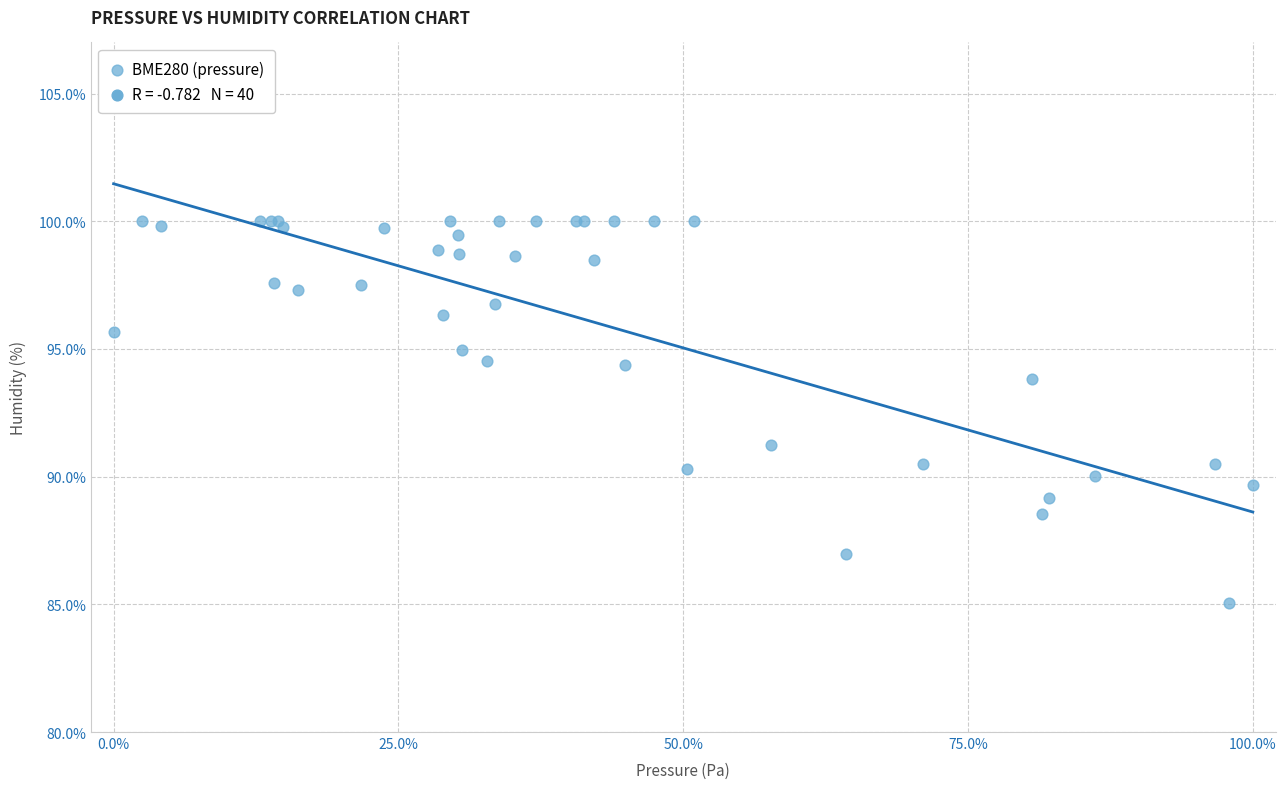

What Y value in the scatter plot is closest to 92?

91.2